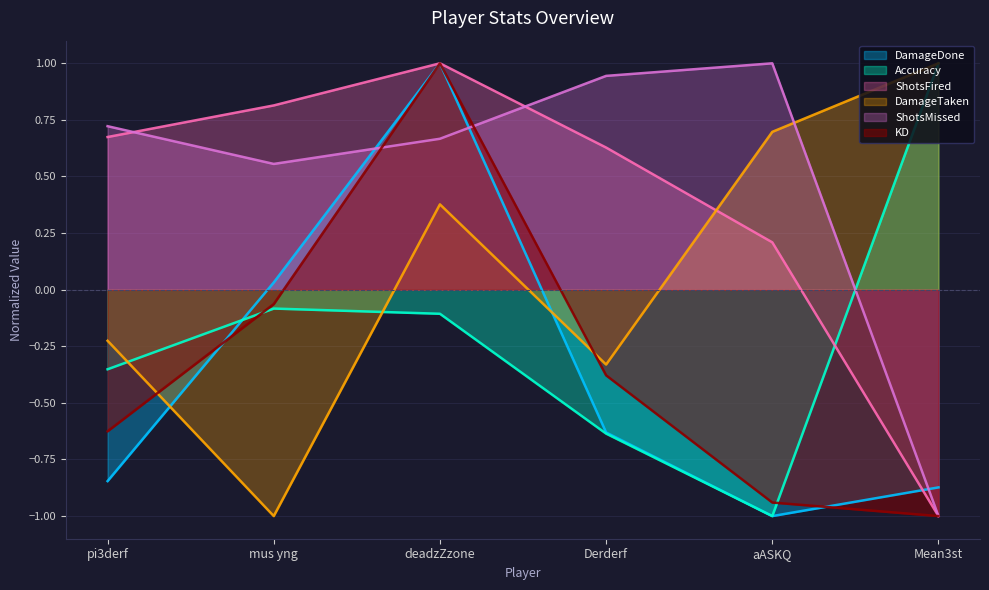

Which series changed the most between mus yng and aASKQ?

DamageTaken